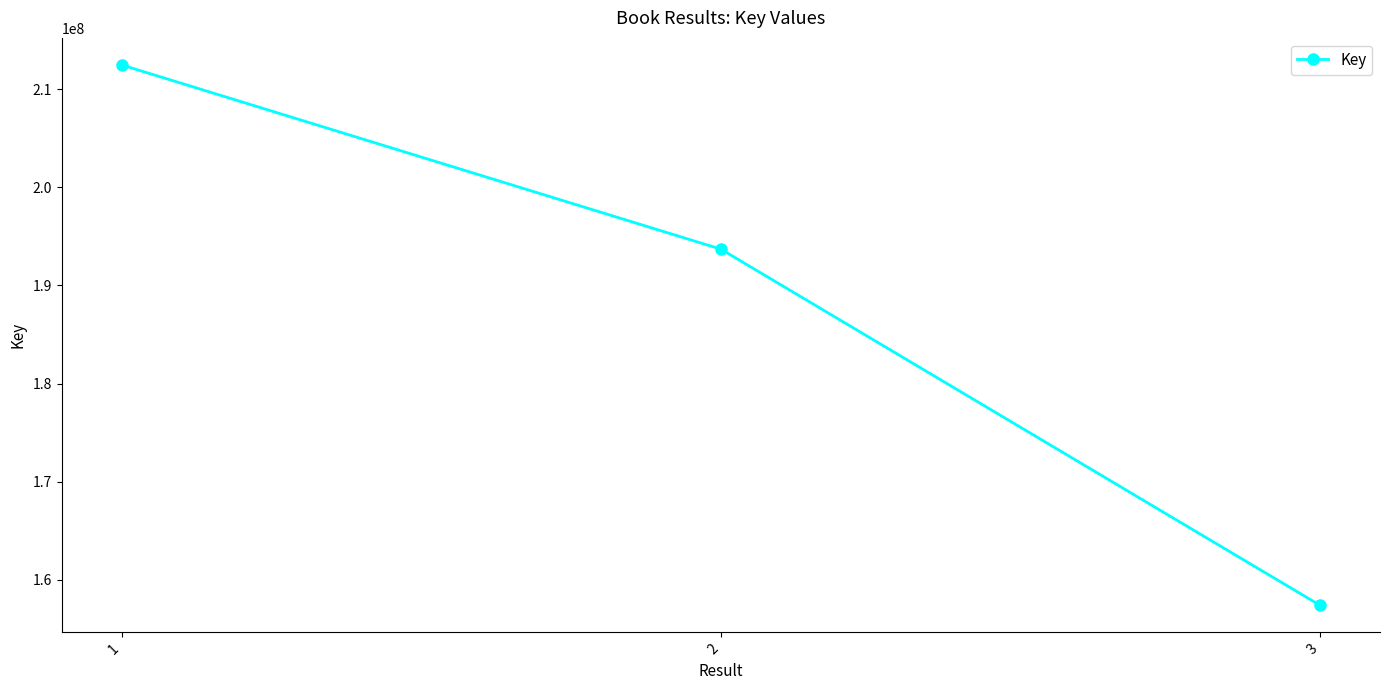

List the labels in order of value, smallest first.

3, 2, 1